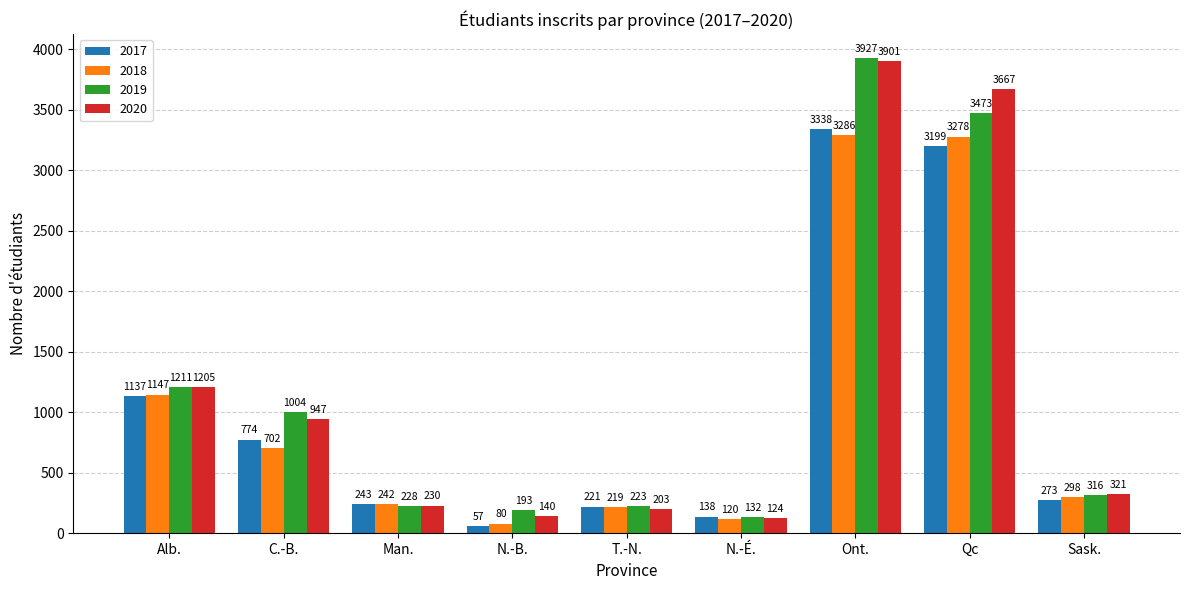

What is the maximum value for 2019?

3926.8